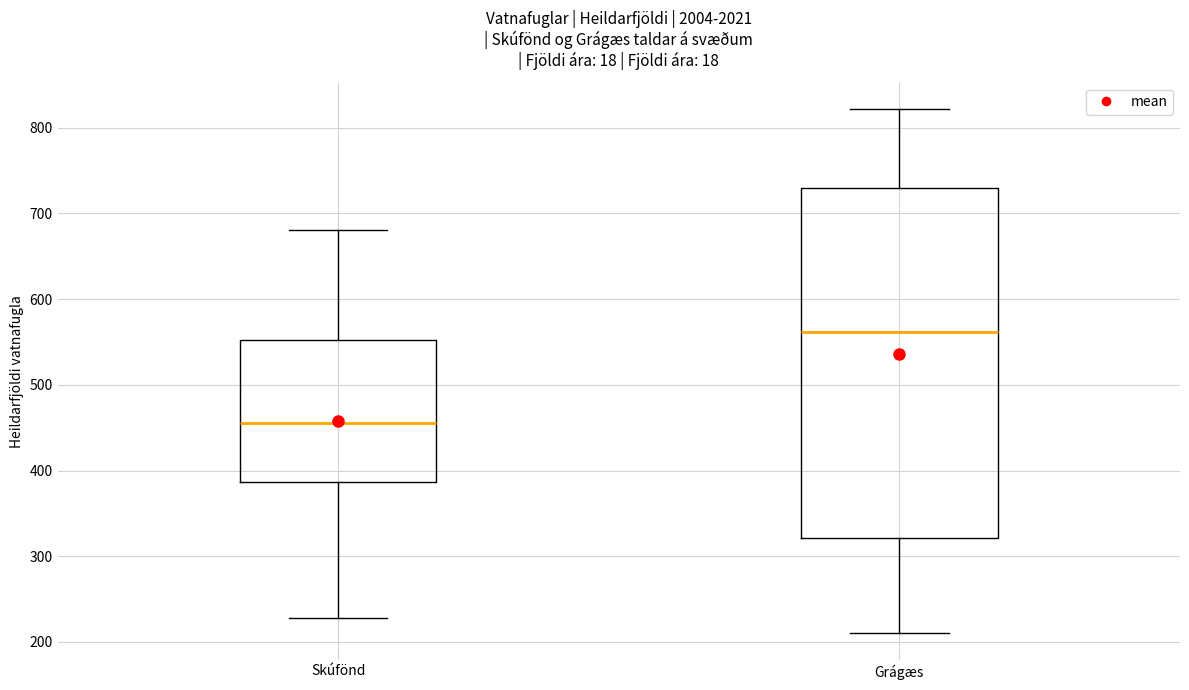

Reading left to right, transcribe this box plot: for each box, give where its median line is, the range the box spans, and where its two whiskers end, as read against the y-axis. The values are not printed on the chart, so give them approximately, as read against the axis.

Skúfönd: median 460, box 390 to 550, whiskers 230 to 680
Grágæs: median 560, box 320 to 730, whiskers 210 to 820